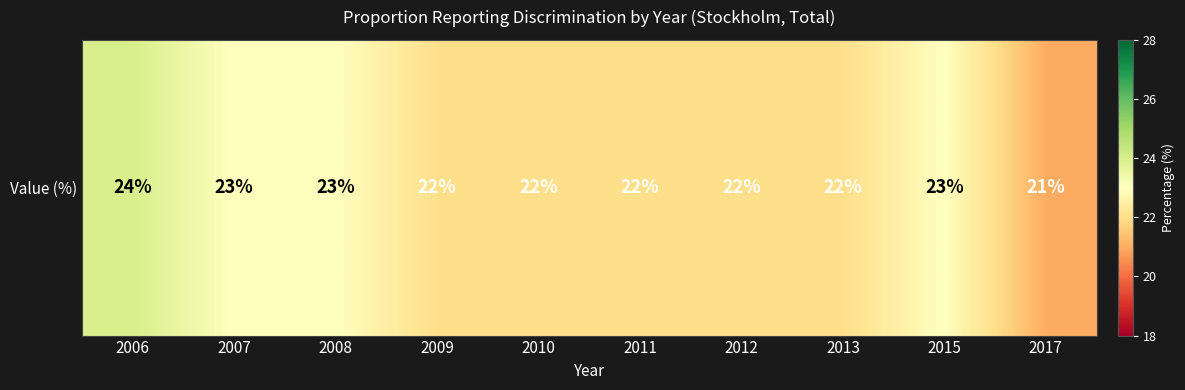

Which label corresponds to the smallest value in the chart?

2017